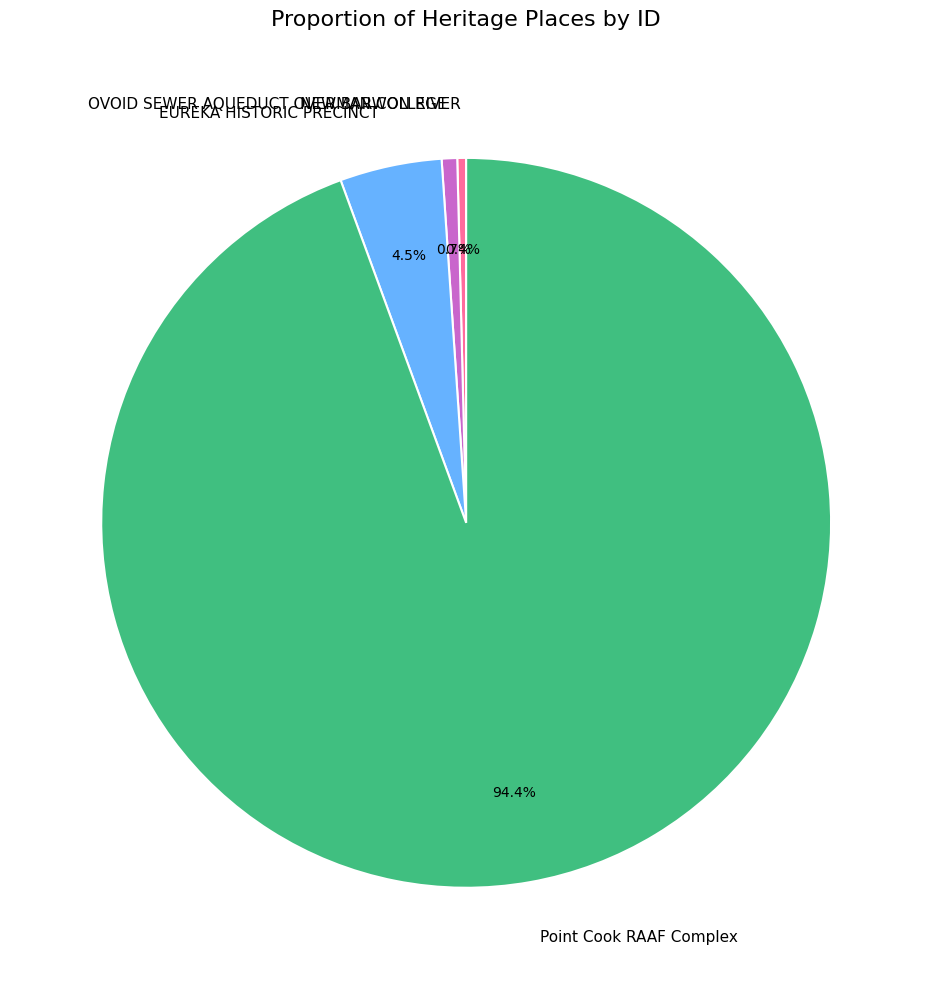

Is it true that Point Cook RAAF Complex is 99% of the pie?

False